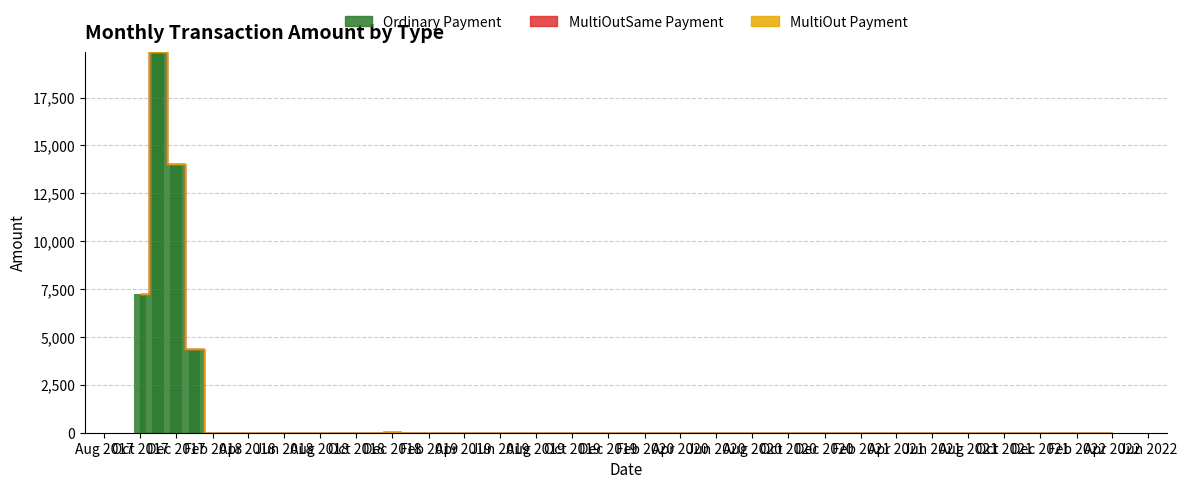

What is the label of the 3rd bar from the left?

2017-12